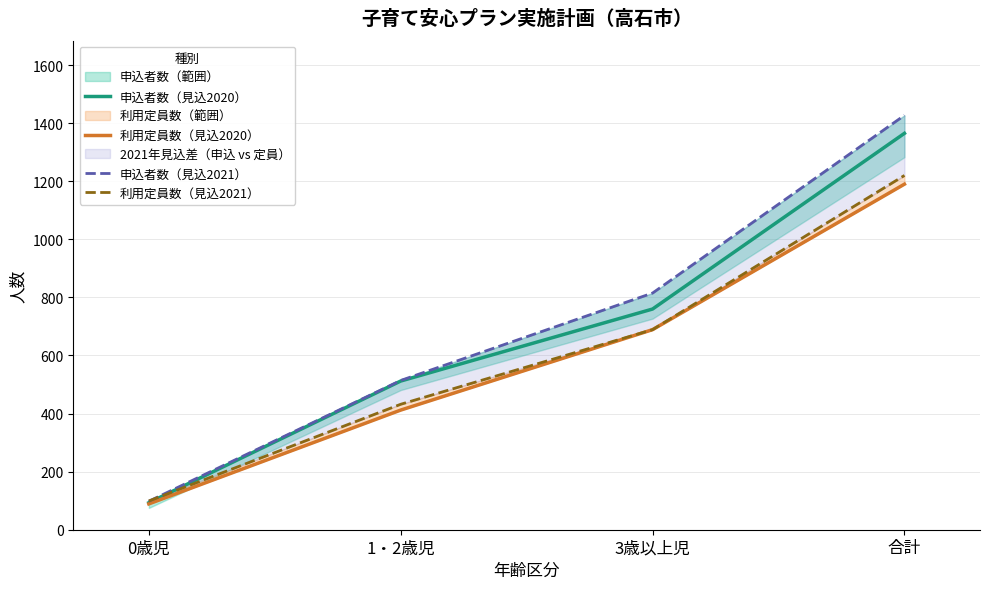

How many values in the 利用定員数（見込2020） series exceed 689?

1